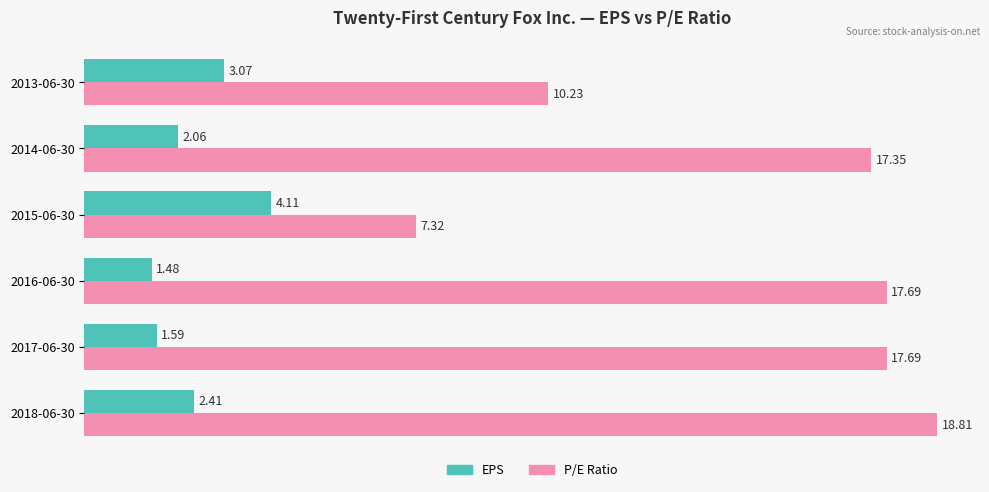

Between 2016-06-30 and 2015-06-30, which series saw the biggest shift?

P/E Ratio